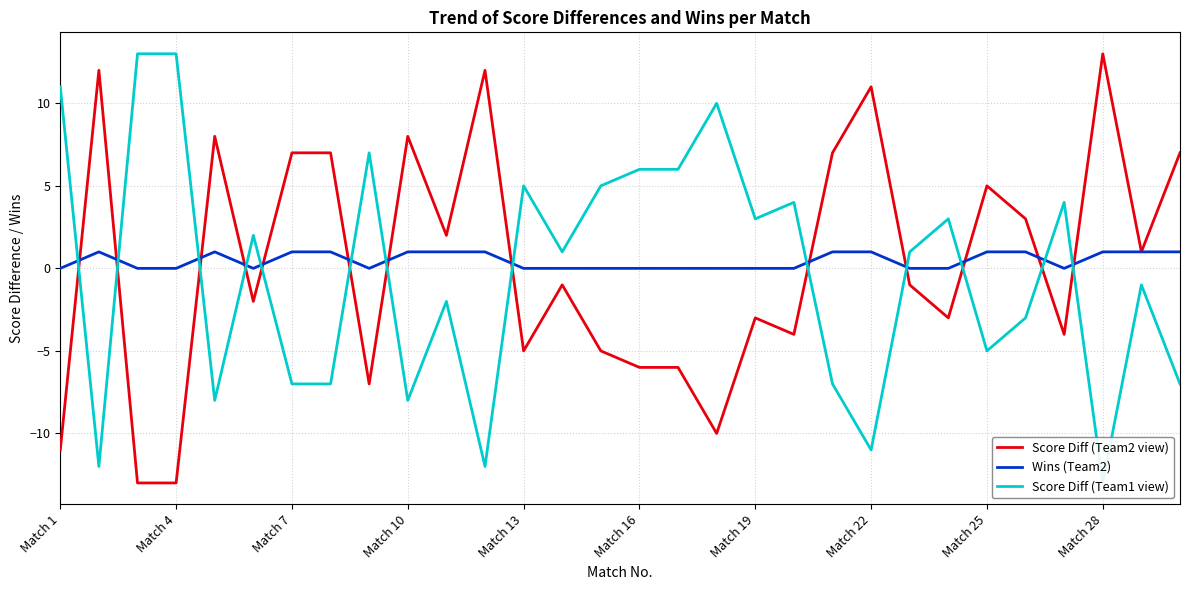

True or false: Score Diff (Team2 view) and Wins (Team2) cross at least once.

True